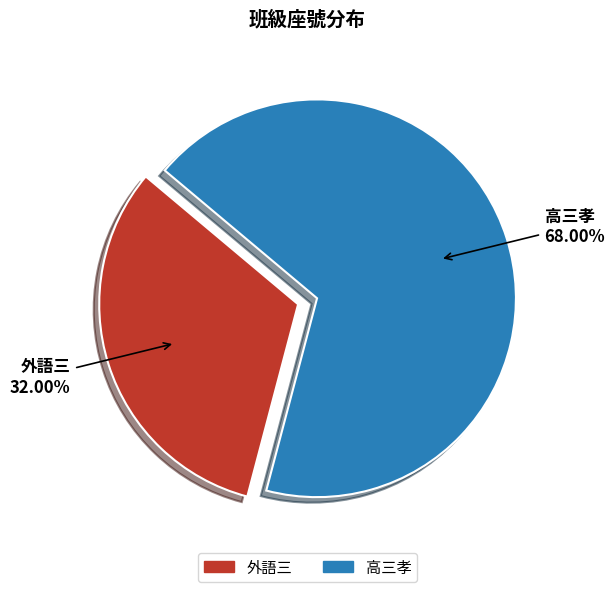

What is the largest slice in the pie chart?

高三孝